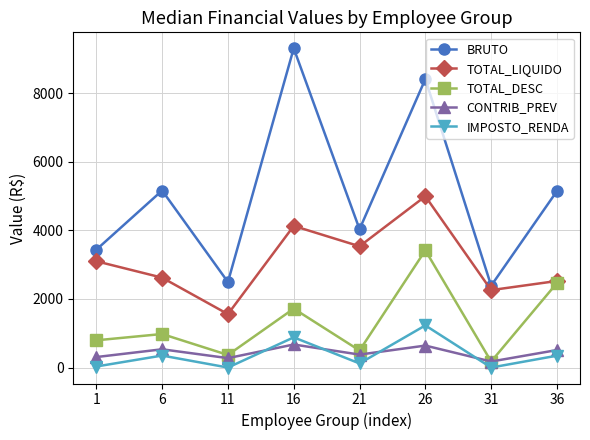

List the series in order of their peak value, lowest first.

CONTRIB_PREV, IMPOSTO_RENDA, TOTAL_DESC, TOTAL_LIQUIDO, BRUTO